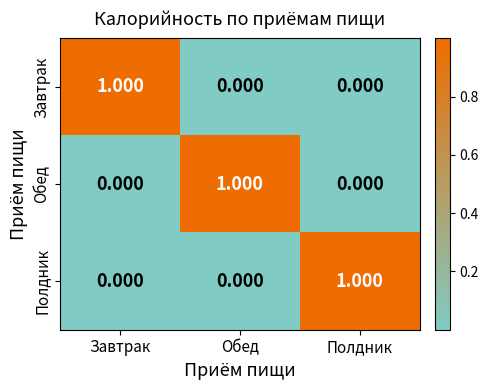

At which label does Завтрак reach its peak?

Завтрак